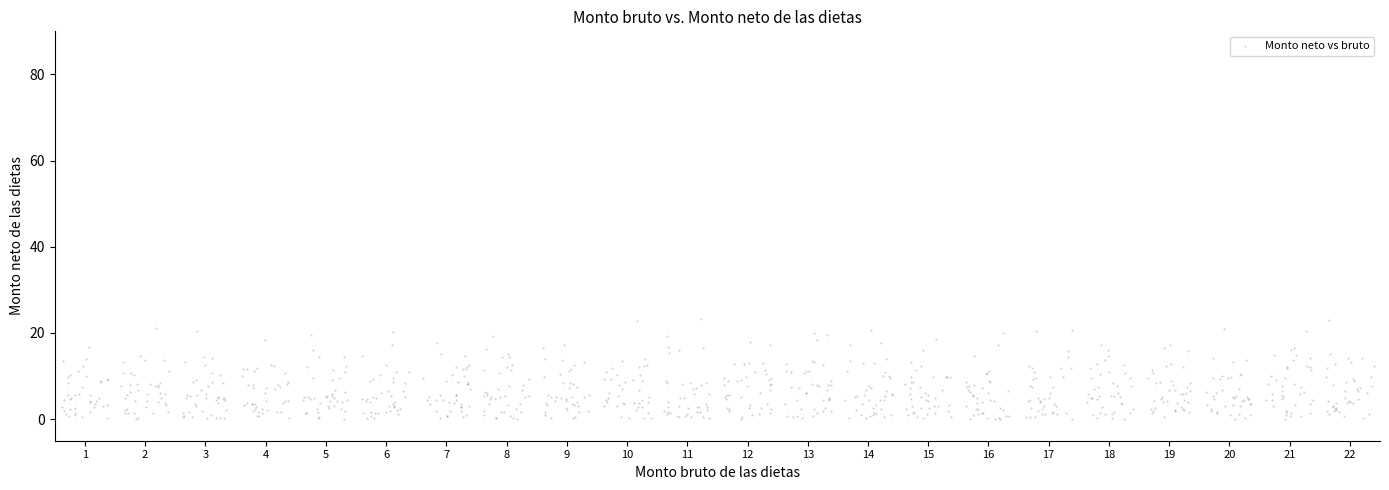

What is the range of X values (max minus min)?

21.8